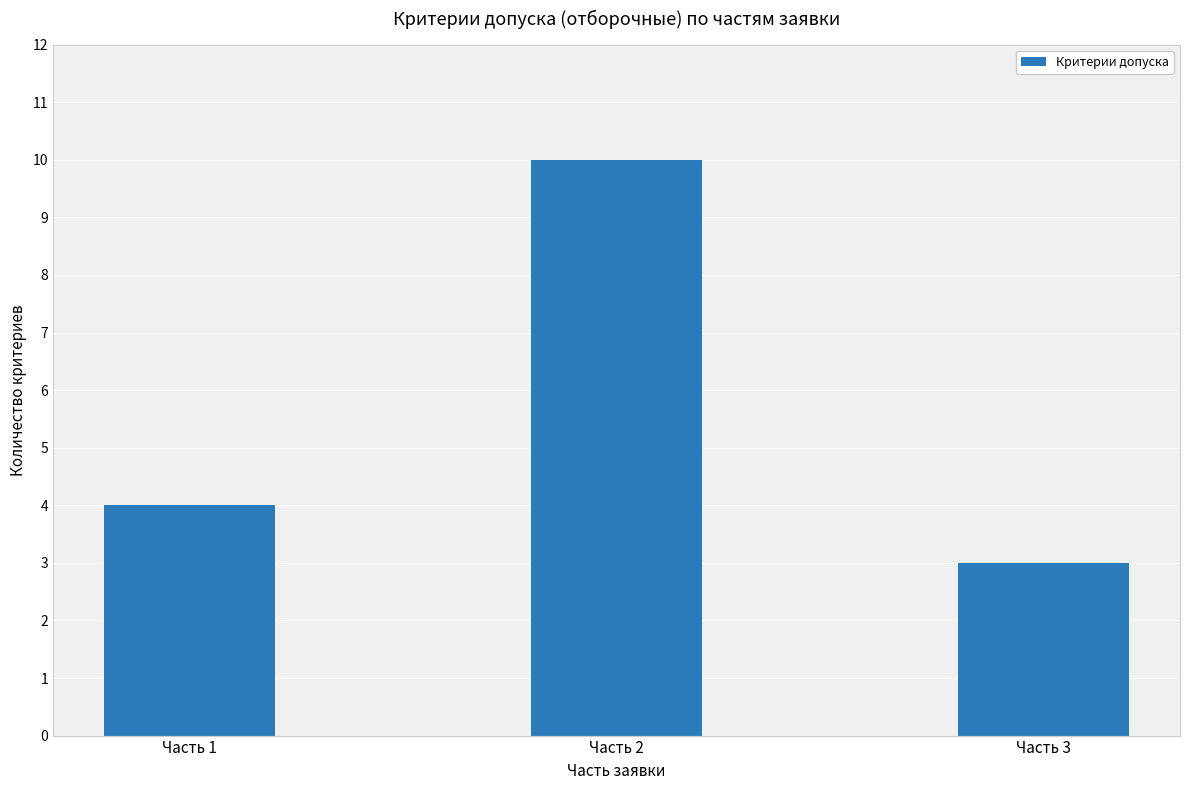

What is the average value?

6